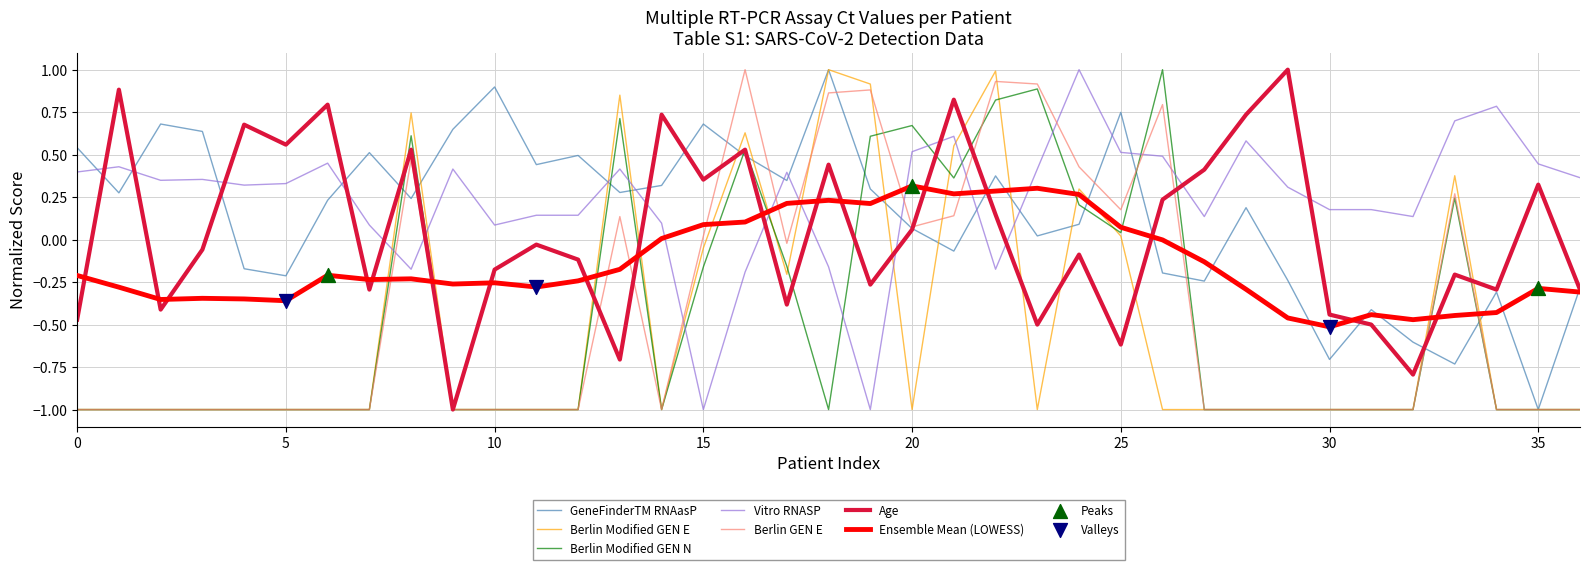

After their last crossing, which series has the higher values: Vitro RNASP or Berlin GEN E?

Vitro RNASP